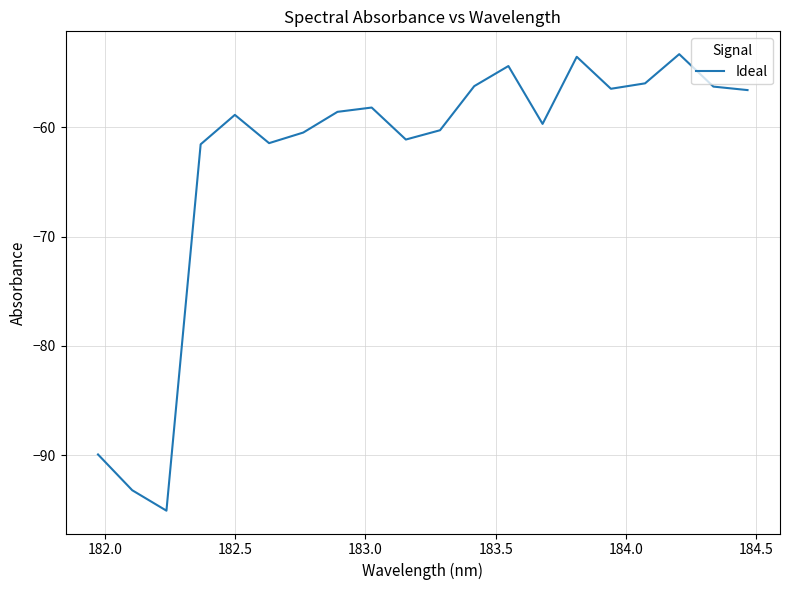

What is the maximum value shown in the chart?

-53.3